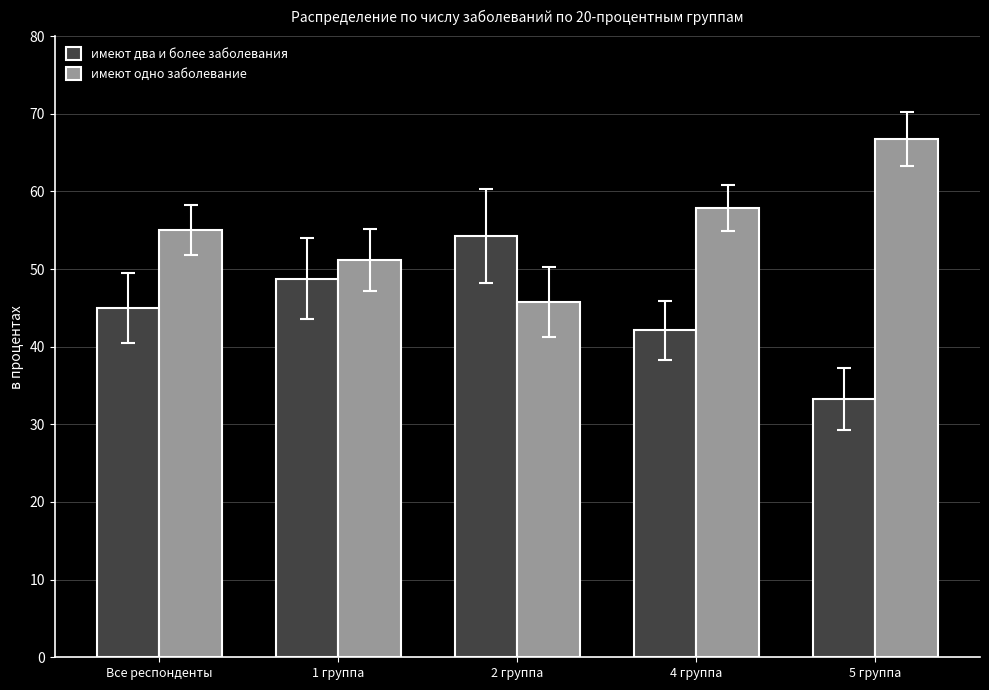

What is the label of the 2nd bar from the right?

4 группа